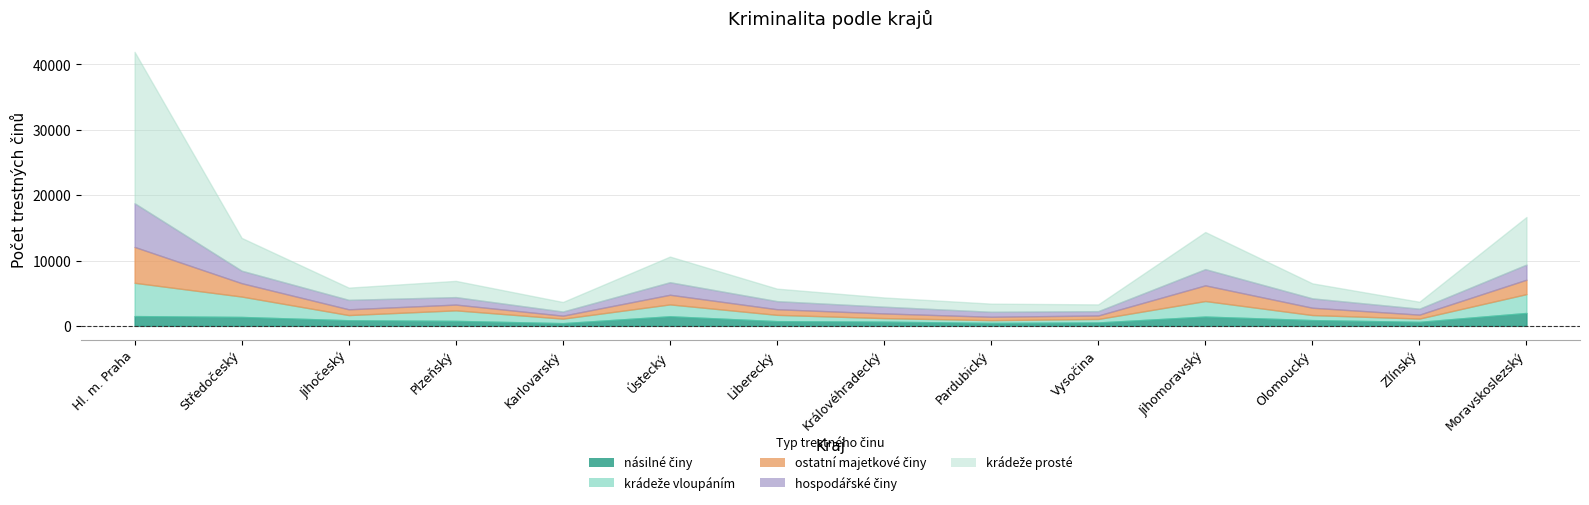

Which has a higher value, Moravskoslezský or Karlovarský?

Moravskoslezský